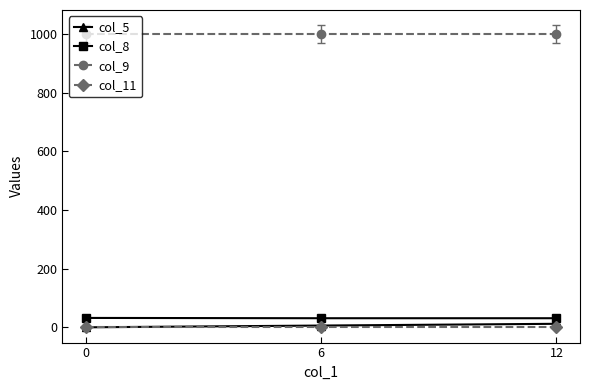

Which series has the largest total across all categories?

col_9